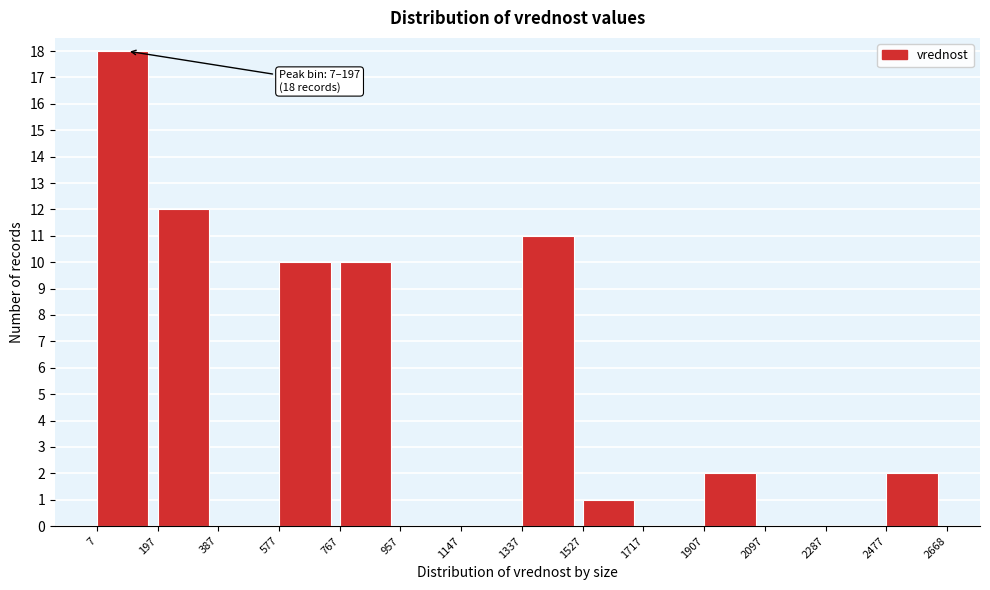

Over which range of the x-axis is the bar tallest?

7 to 197